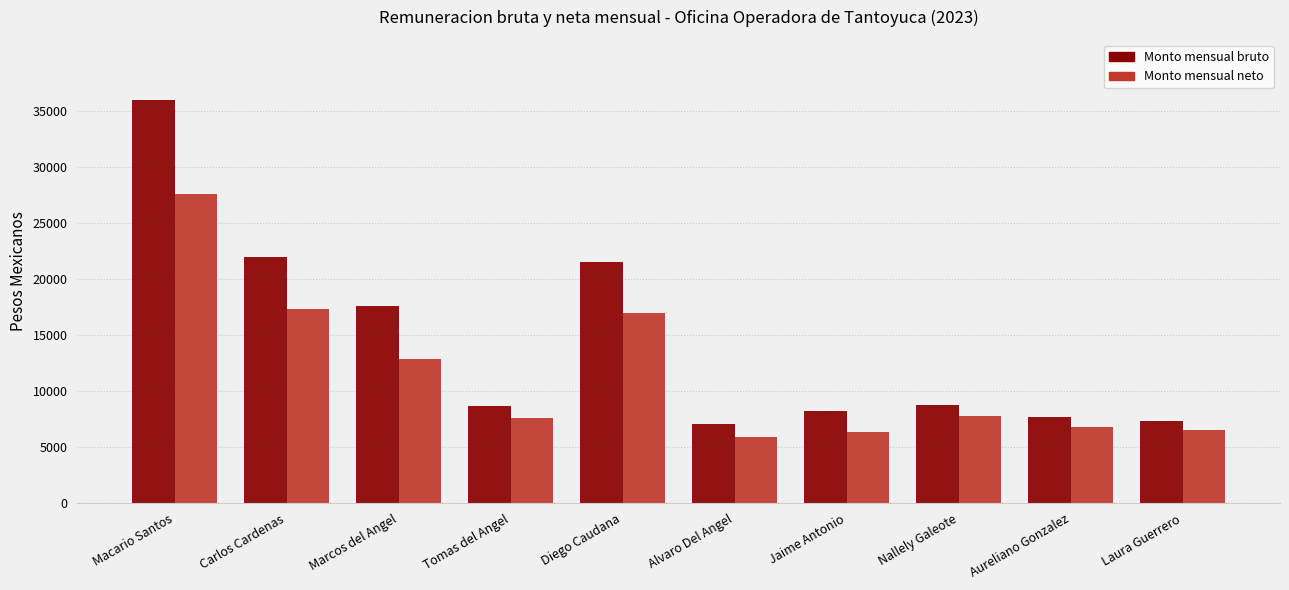

Are the bars horizontal?

No